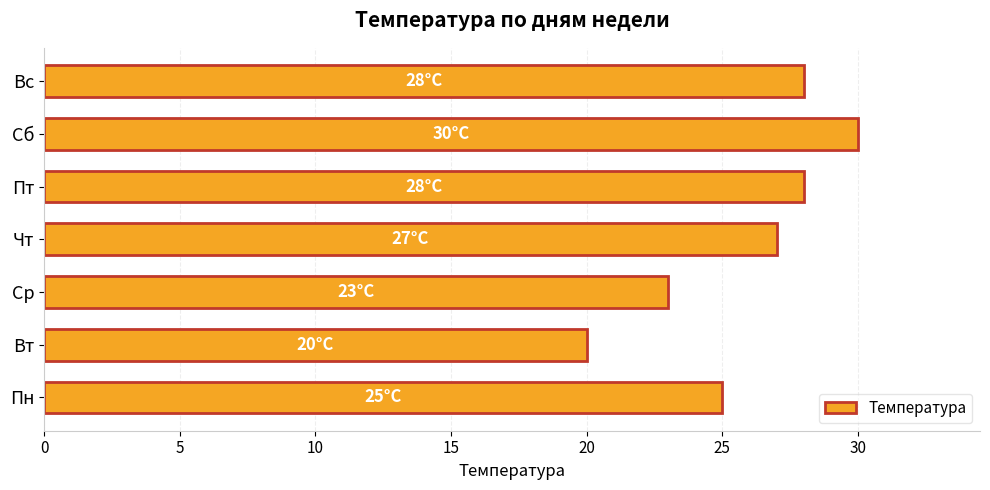

How many data points are less than 27?

3